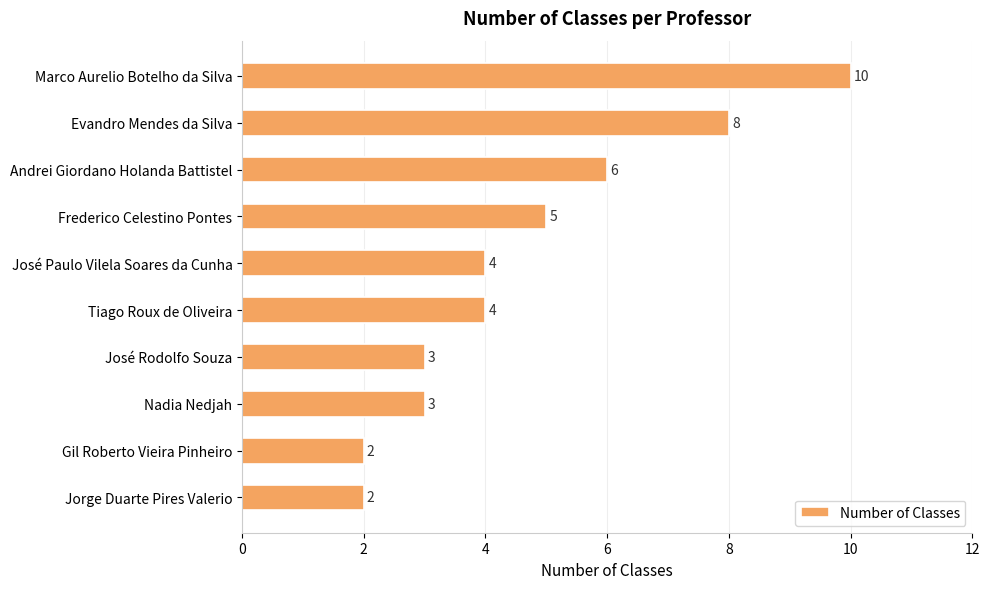

True or false: the data shows 10 at Marco Aurelio Botelho da Silva.

True